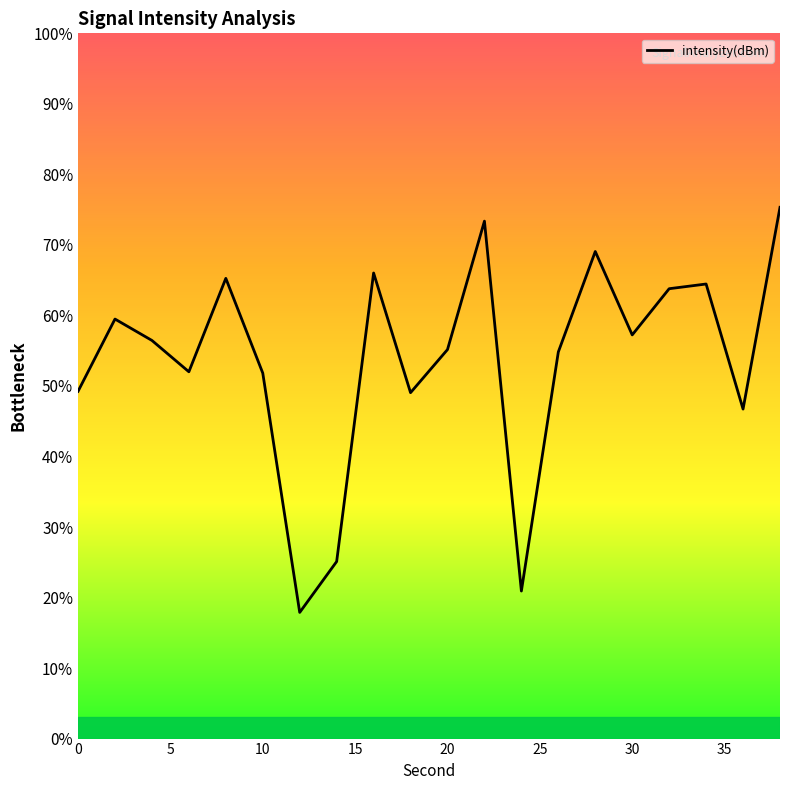

List the labels in order of value, smallest first.

12, 24, 14, 36, 18, 0, 10, 6, 26, 20, 4, 30, 2, 32, 34, 8, 16, 28, 22, 38